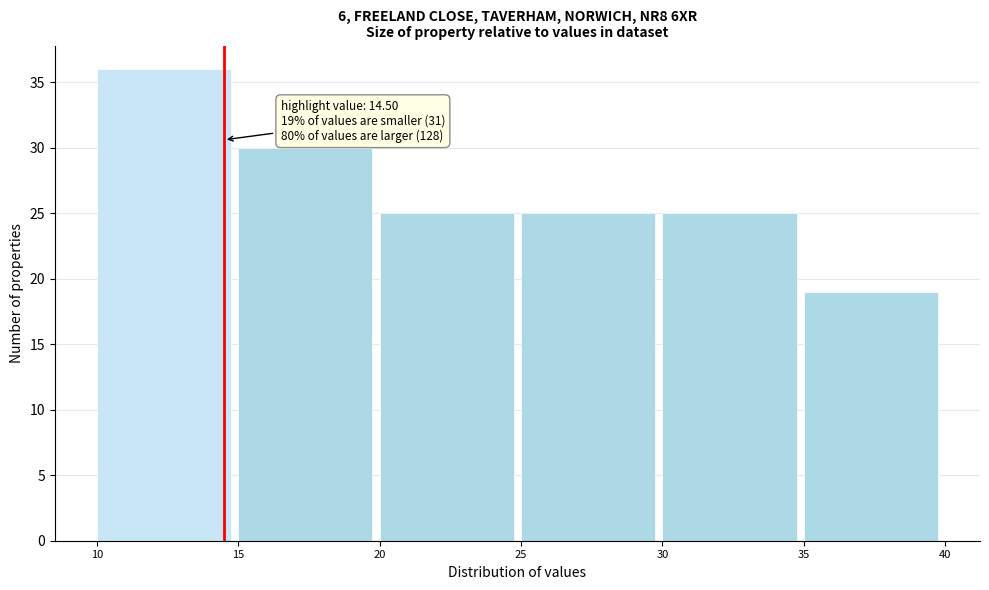

Over which range of the x-axis is the bar tallest?

10 to 15